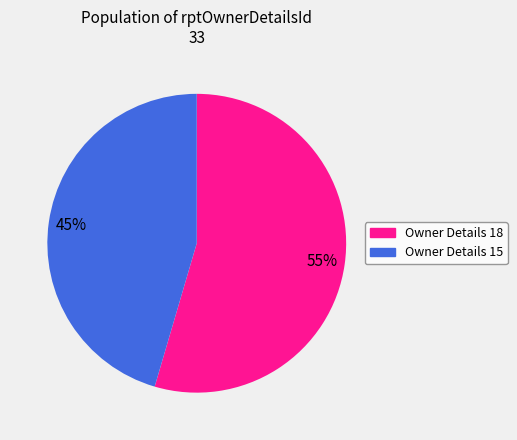

Is there a majority slice in this chart?

Yes